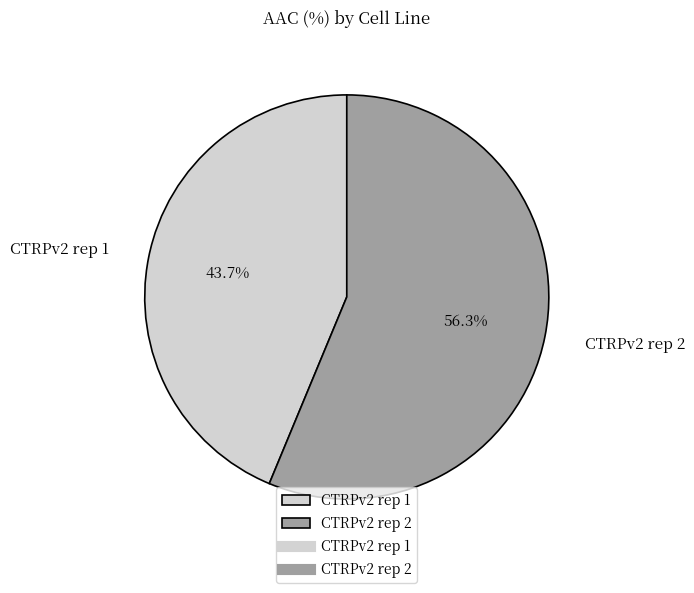

Does CTRPv2 rep 2 account for over 50% of the chart?

Yes